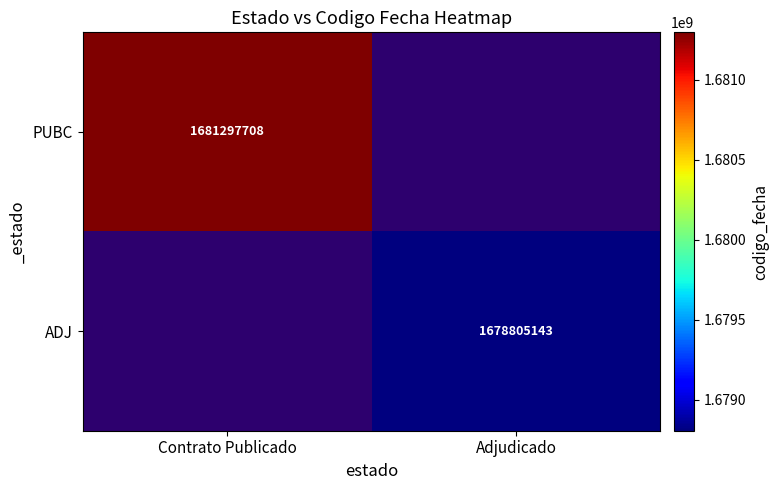

How many data points does each series have?

2